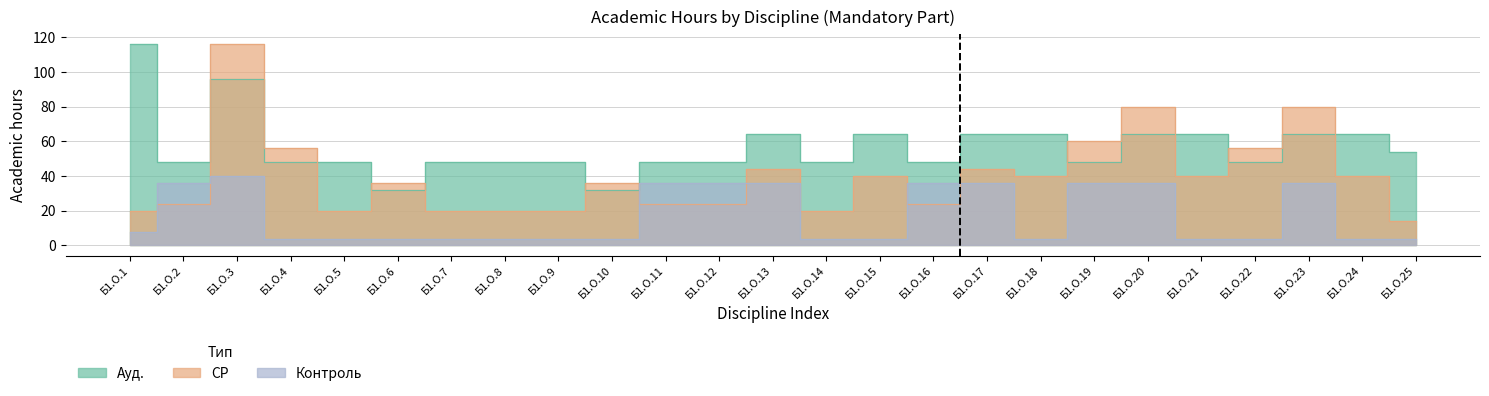

What is the spread (max minus min) of values at Б1.О.16?

24